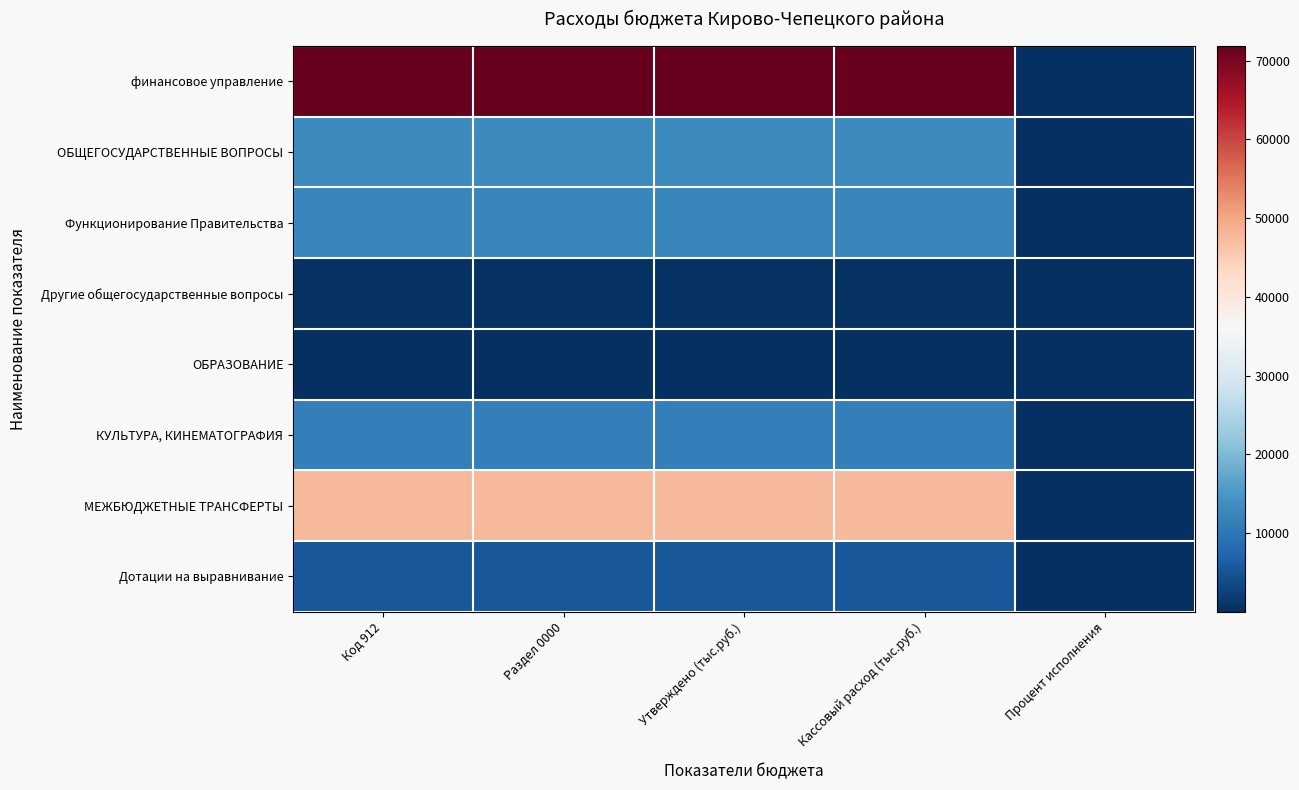

How many categories are shown in the chart?

5